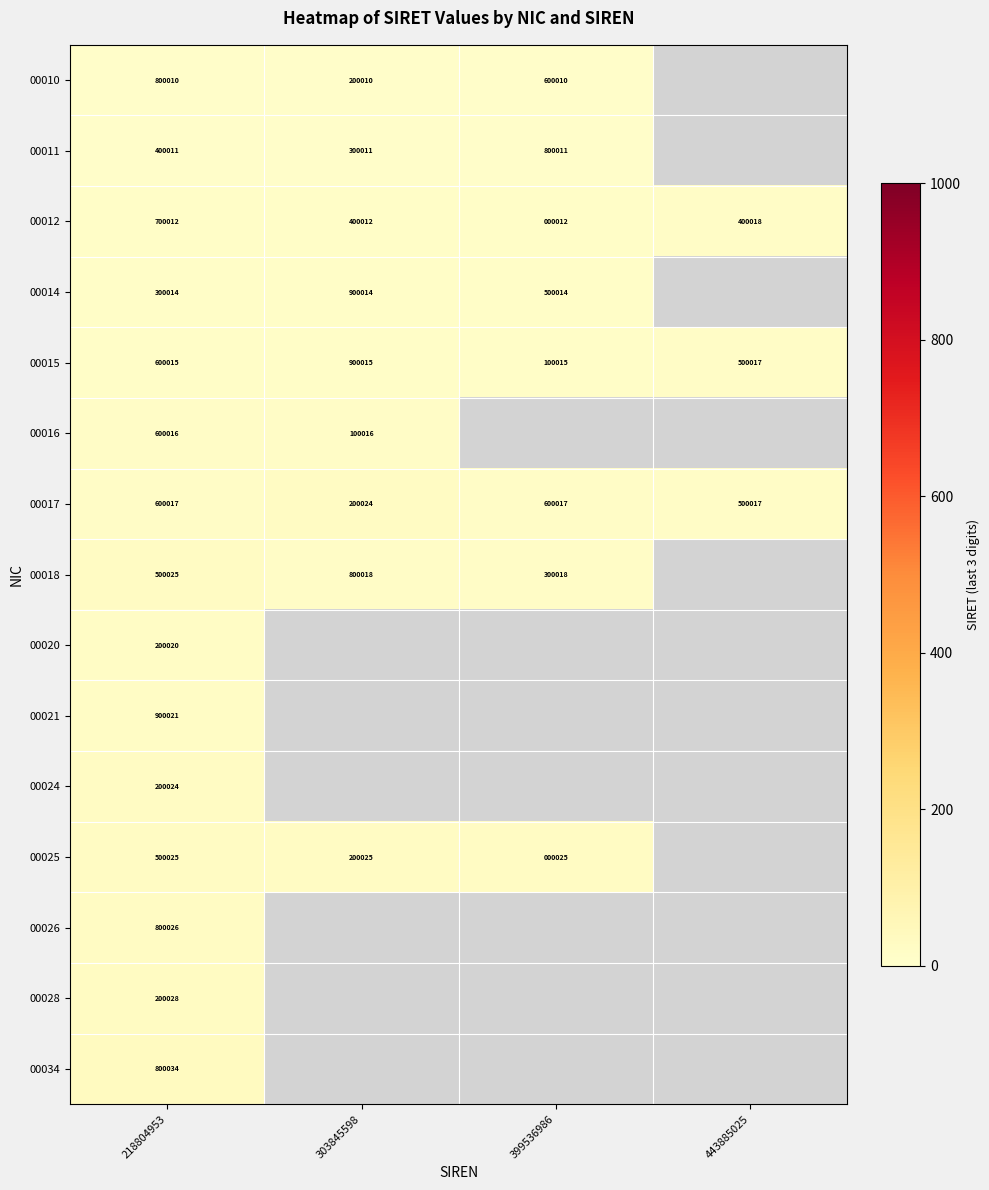

What is the spread (max minus min) of values at 218804953?

700001